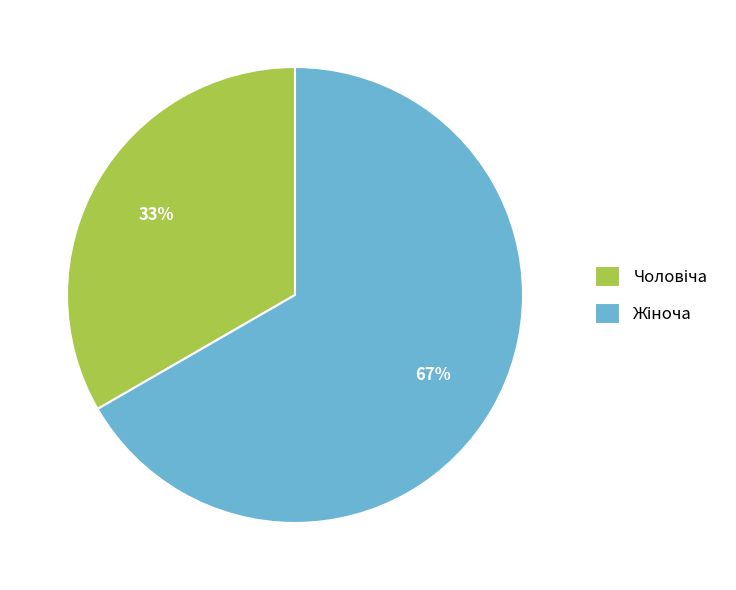

Does any single category account for the majority?

Yes